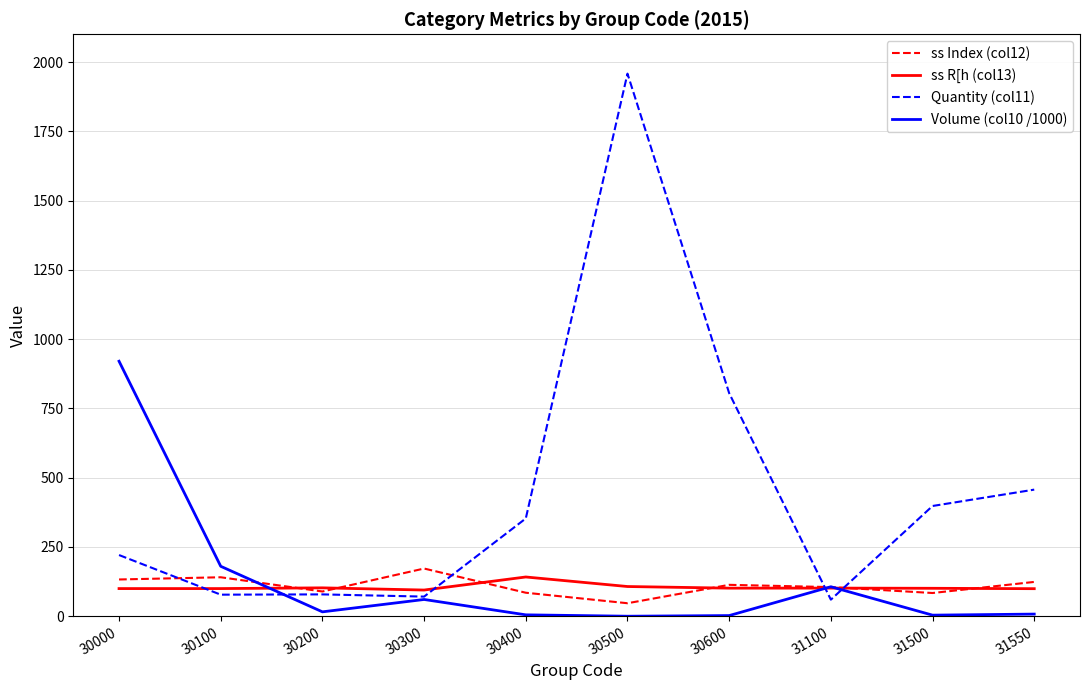

Which label corresponds to the largest value in the chart?

30500